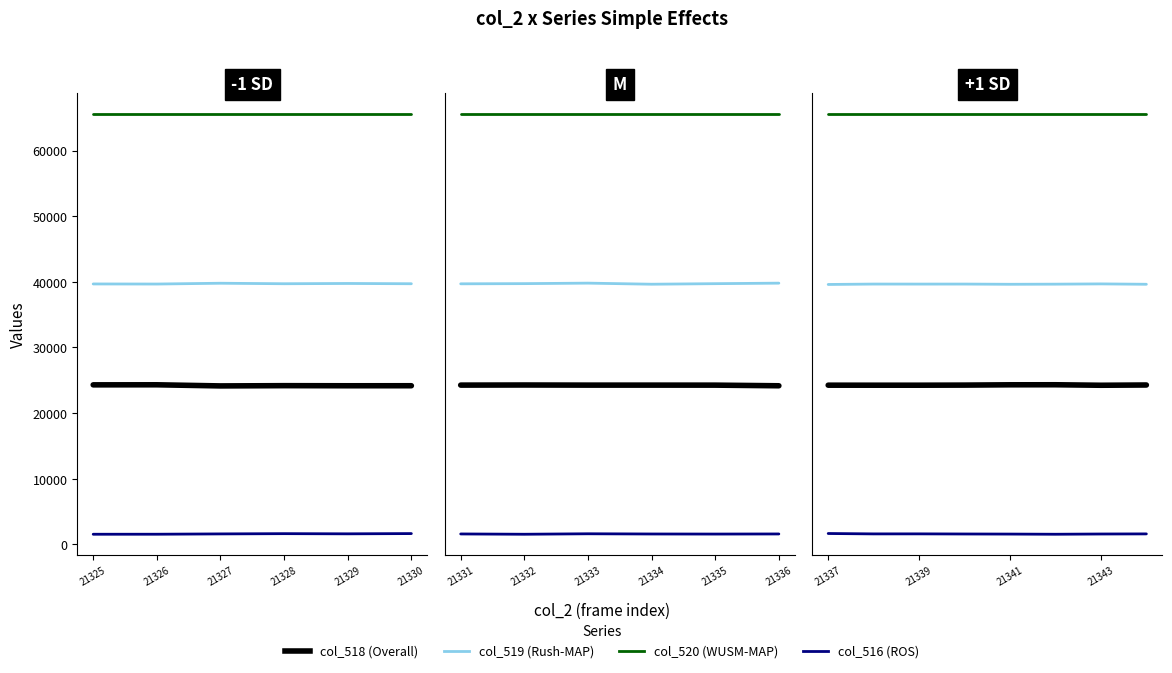

Is it true that col_516 (ROS) equals 2210 at 21330?

False